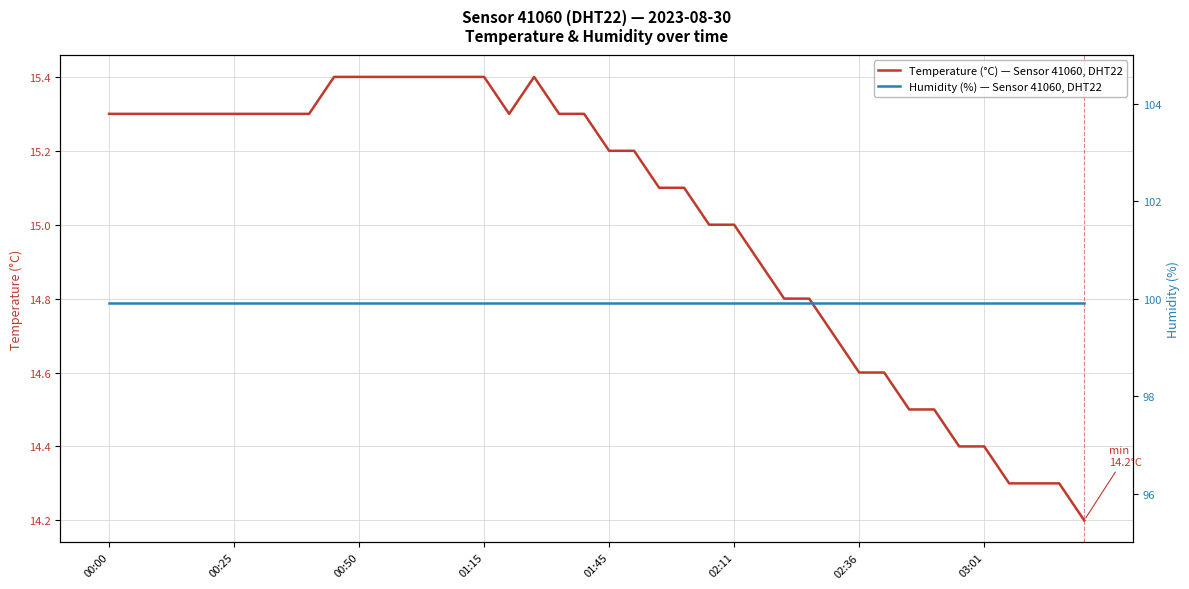

Which series changed the most between 26 and 33?

Temperature (°C) — Sensor 41060, DHT22